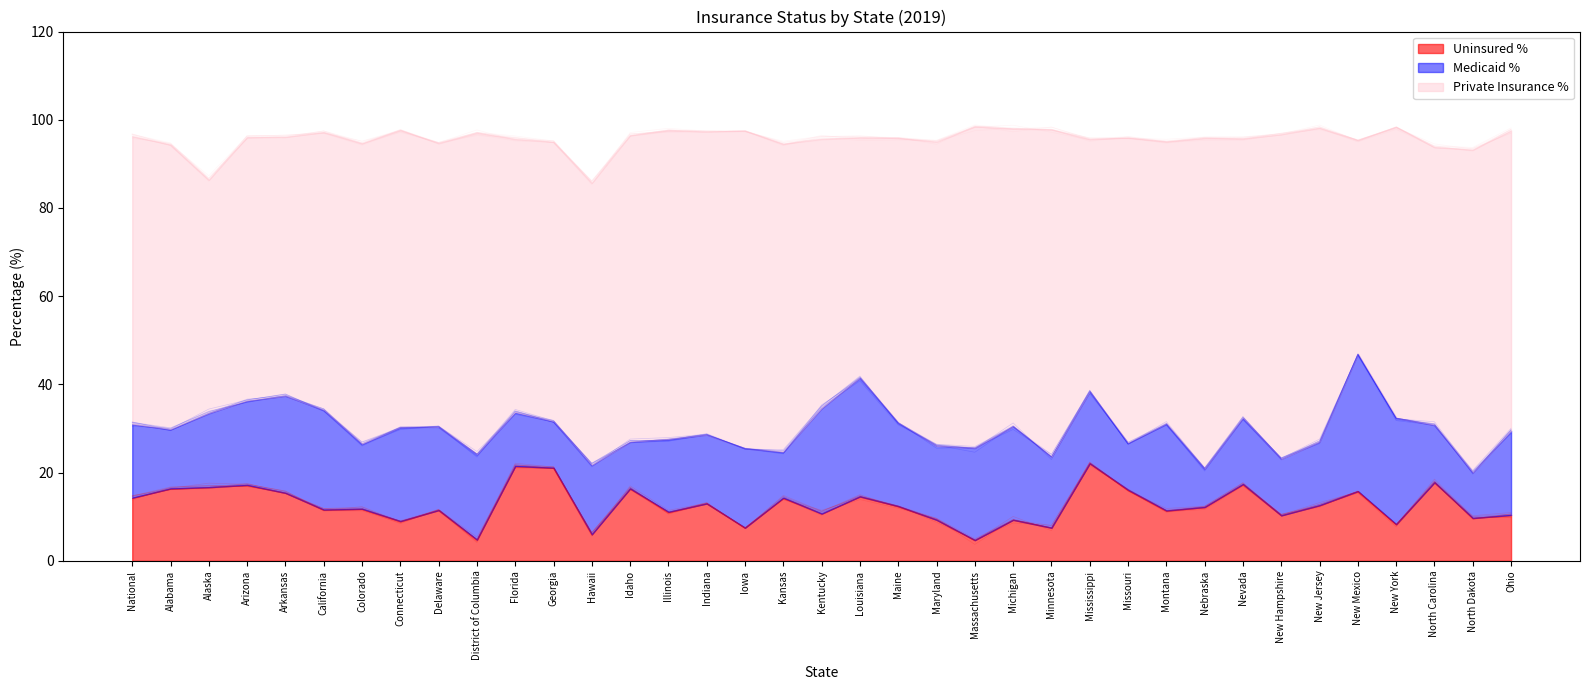

How many interior local peaks does the Private Insurance % series have?

12